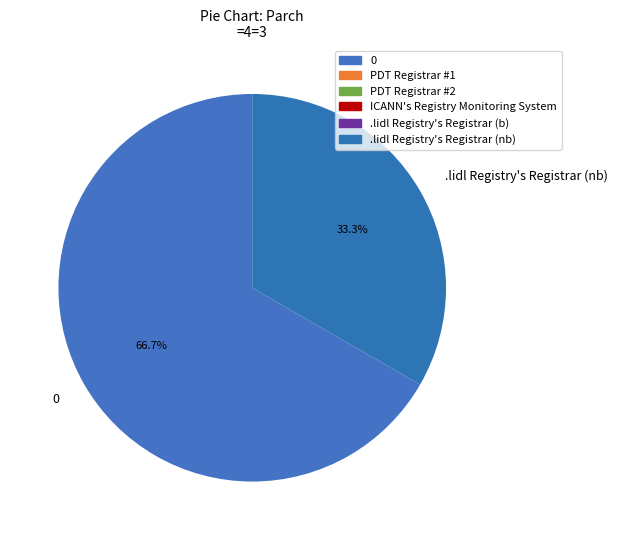

How many segments does this pie chart have?

2